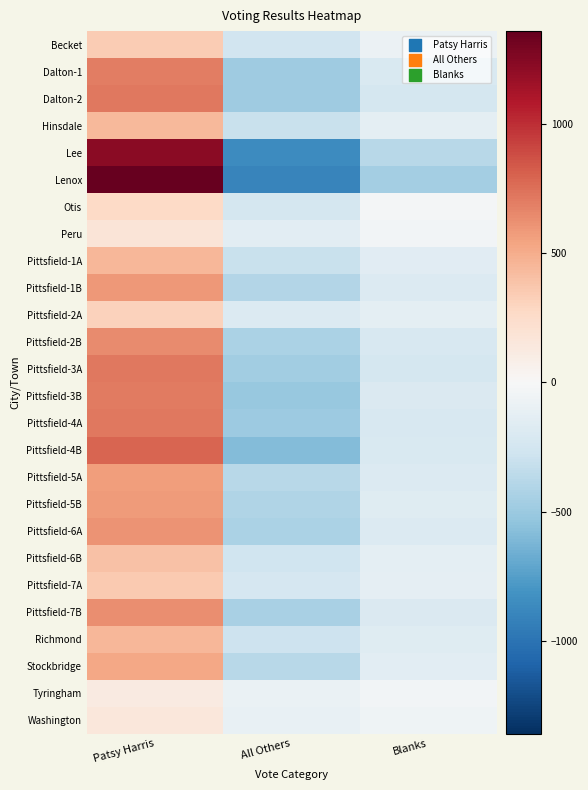

How many data points does each series have?

3